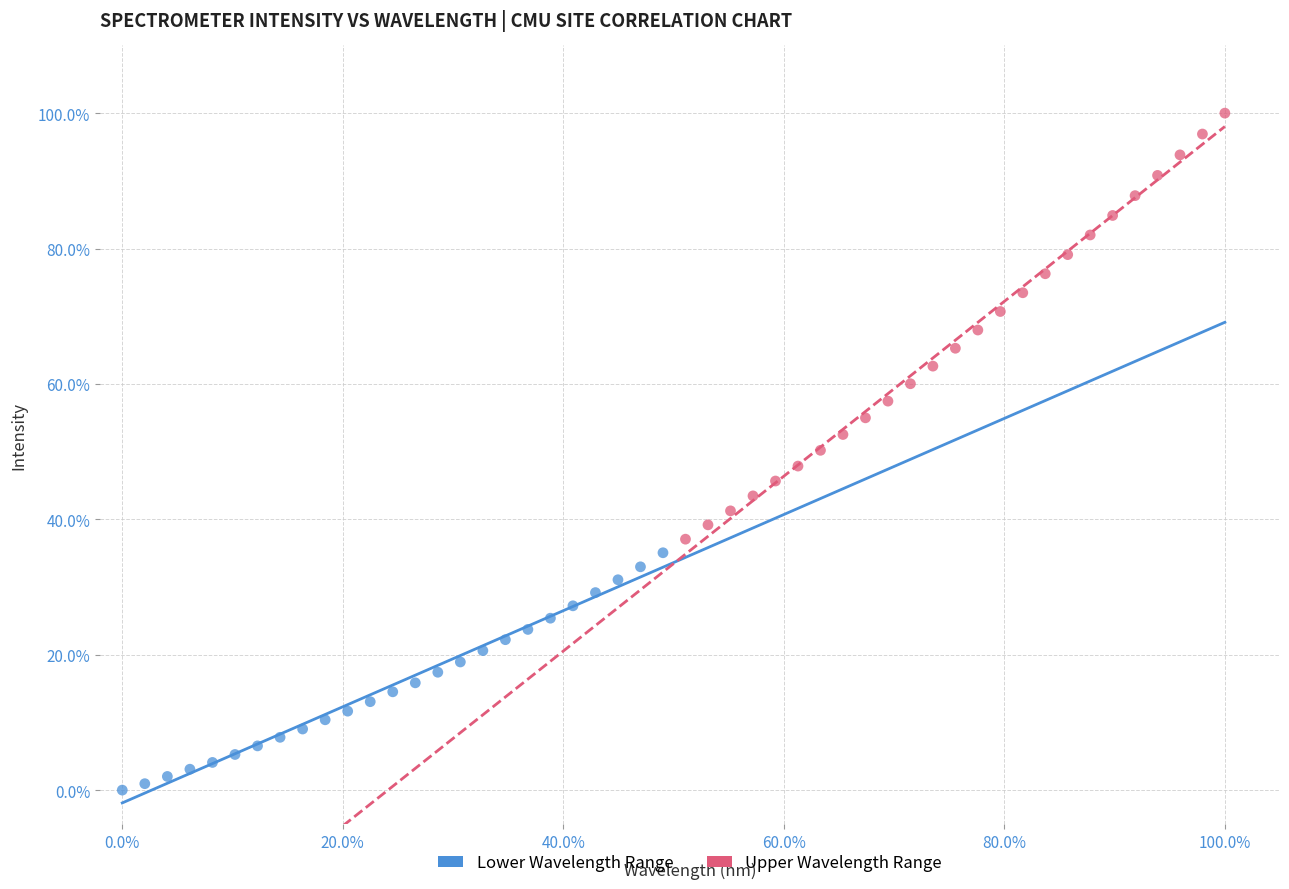

Which series reaches the minimum Y coordinate?

Lower Wavelength Range